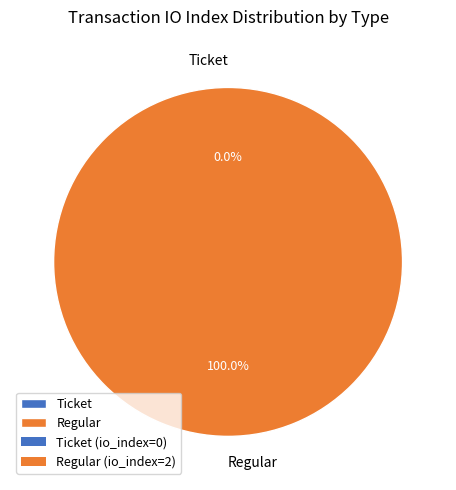

Is it true that Regular is 100% of the pie?

True